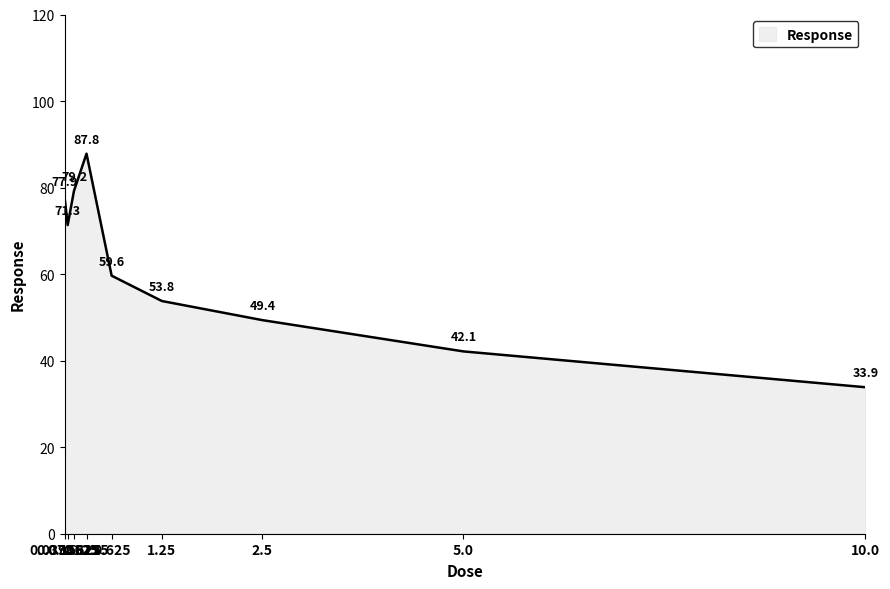

Reading right to left, list all the values displayed in this chart.

10.0=33.9	5.0=42.1	2.5=49.4	1.25=53.8	0.625=59.6	0.3125=87.8	0.15625=79.2	0.078125=71.3	0.0390625=77.9